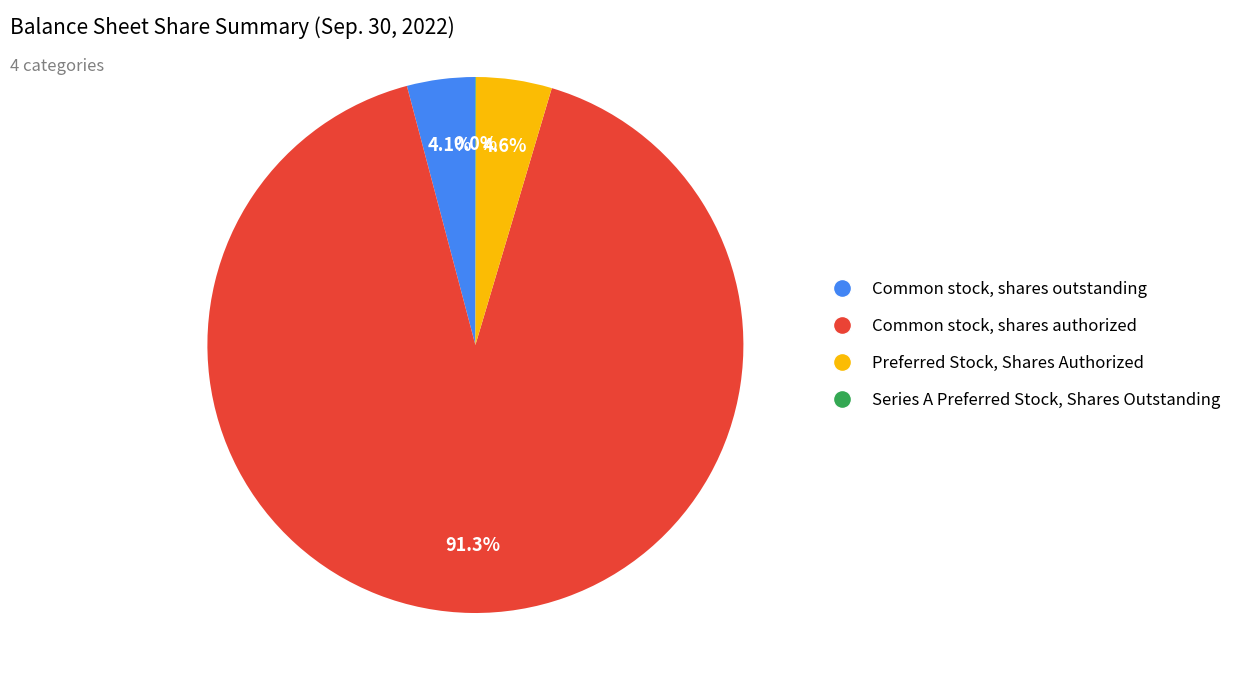

Does Common stock, shares authorized represent more than half of the total?

Yes